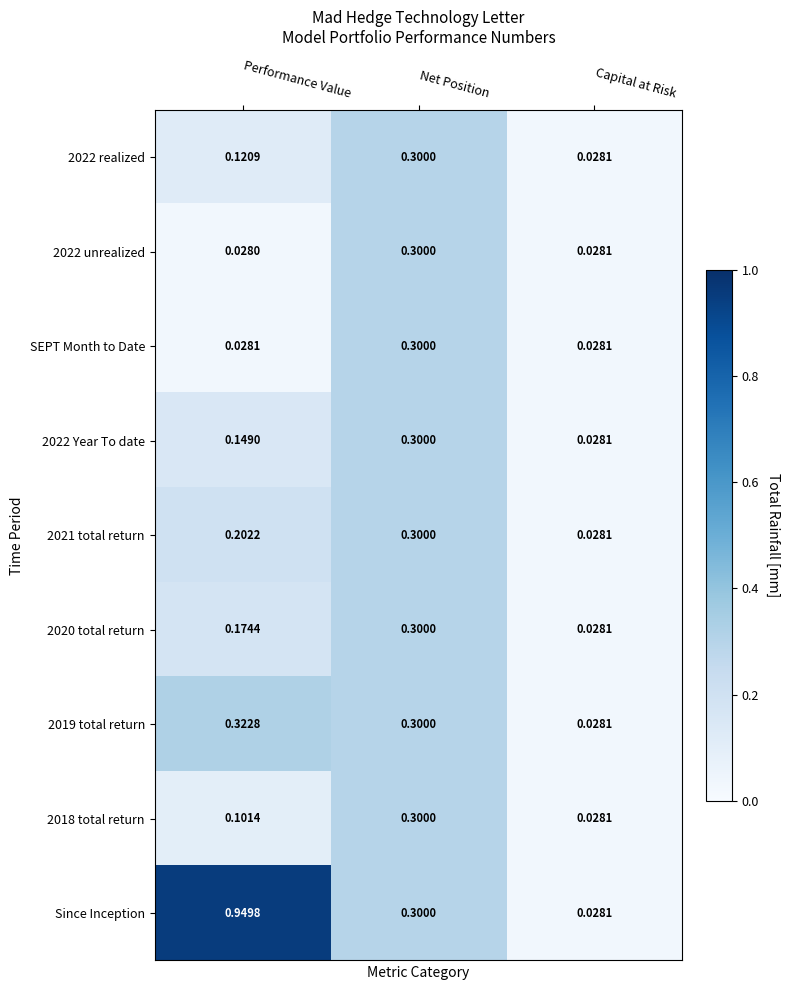

At how many categories does at least one series exceed 0?

3